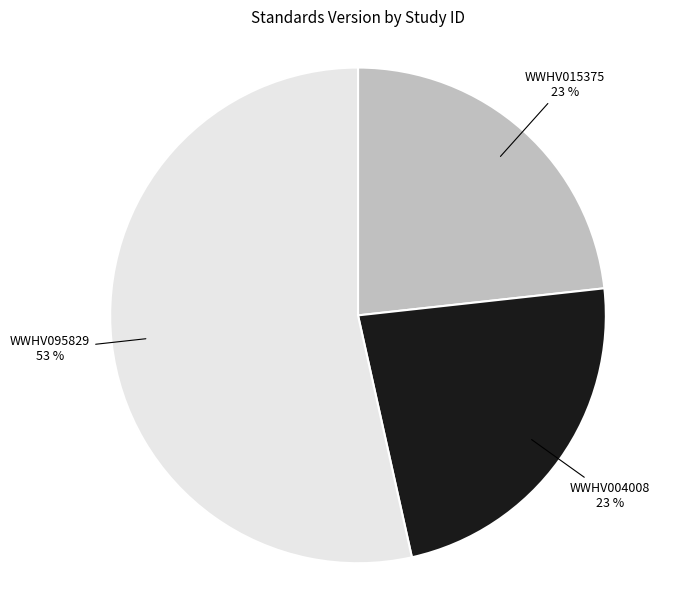

To the nearest percent, what is the difference between the largest and smallest slice percentages?

30%